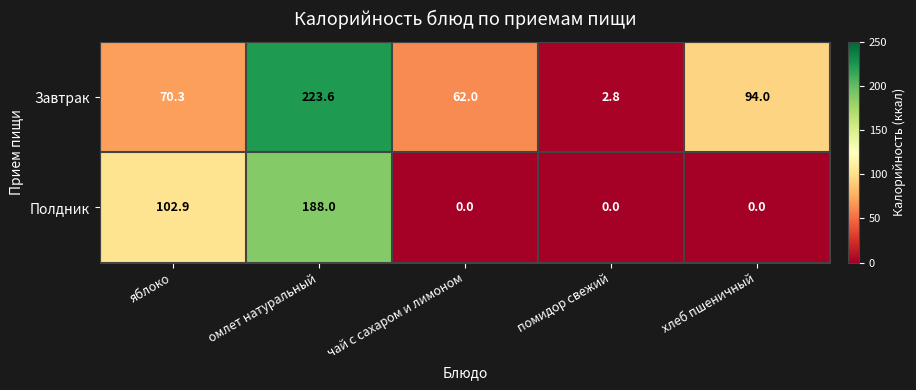

The value of Завтрак at помидор свежий is 1.7. True or false?

False